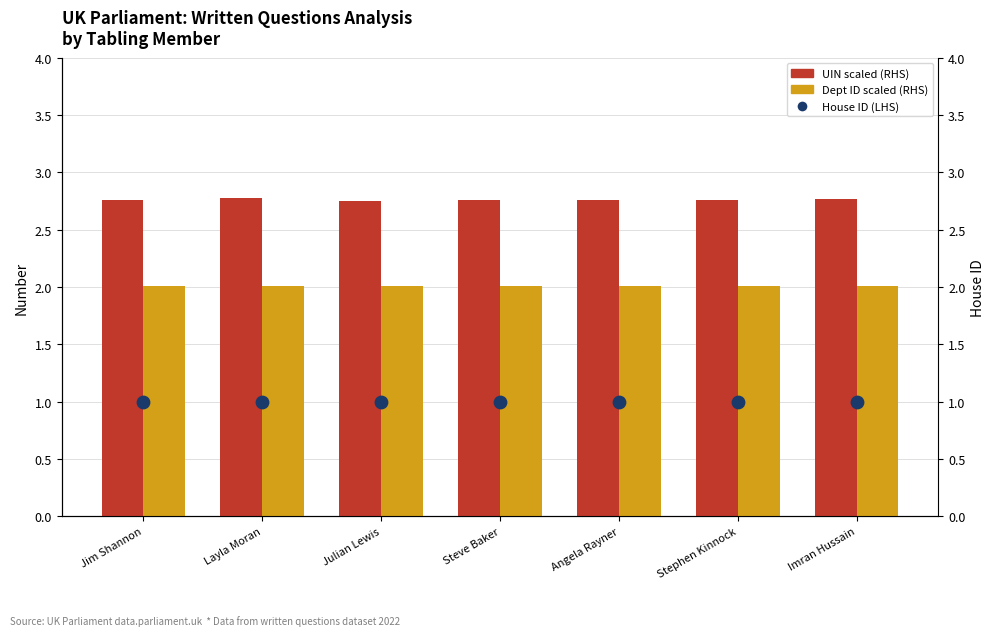

At which category is the sum across all series the highest?

Layla Moran